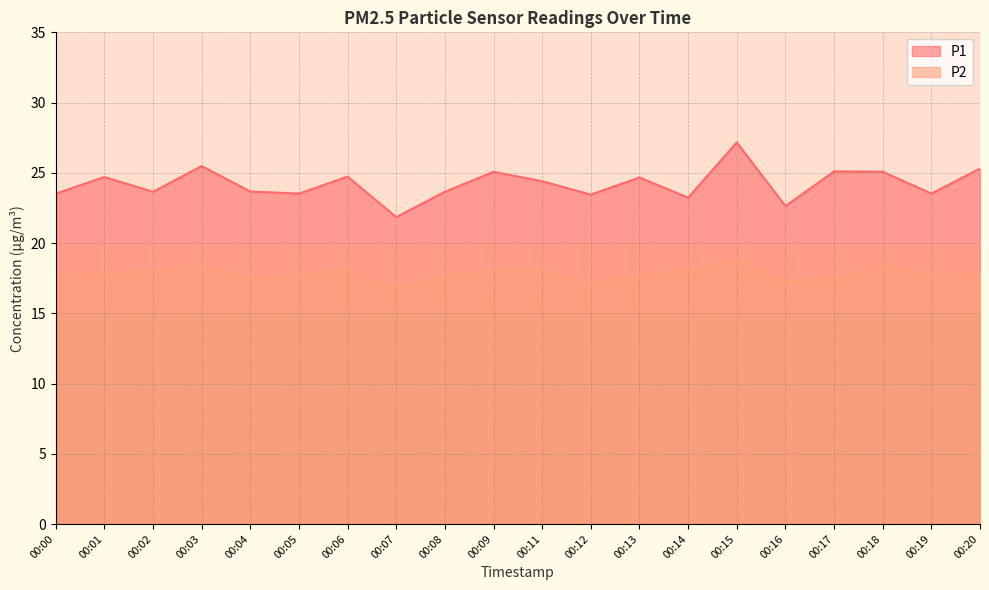

At which category does P1 reach its first local valley?

00:02